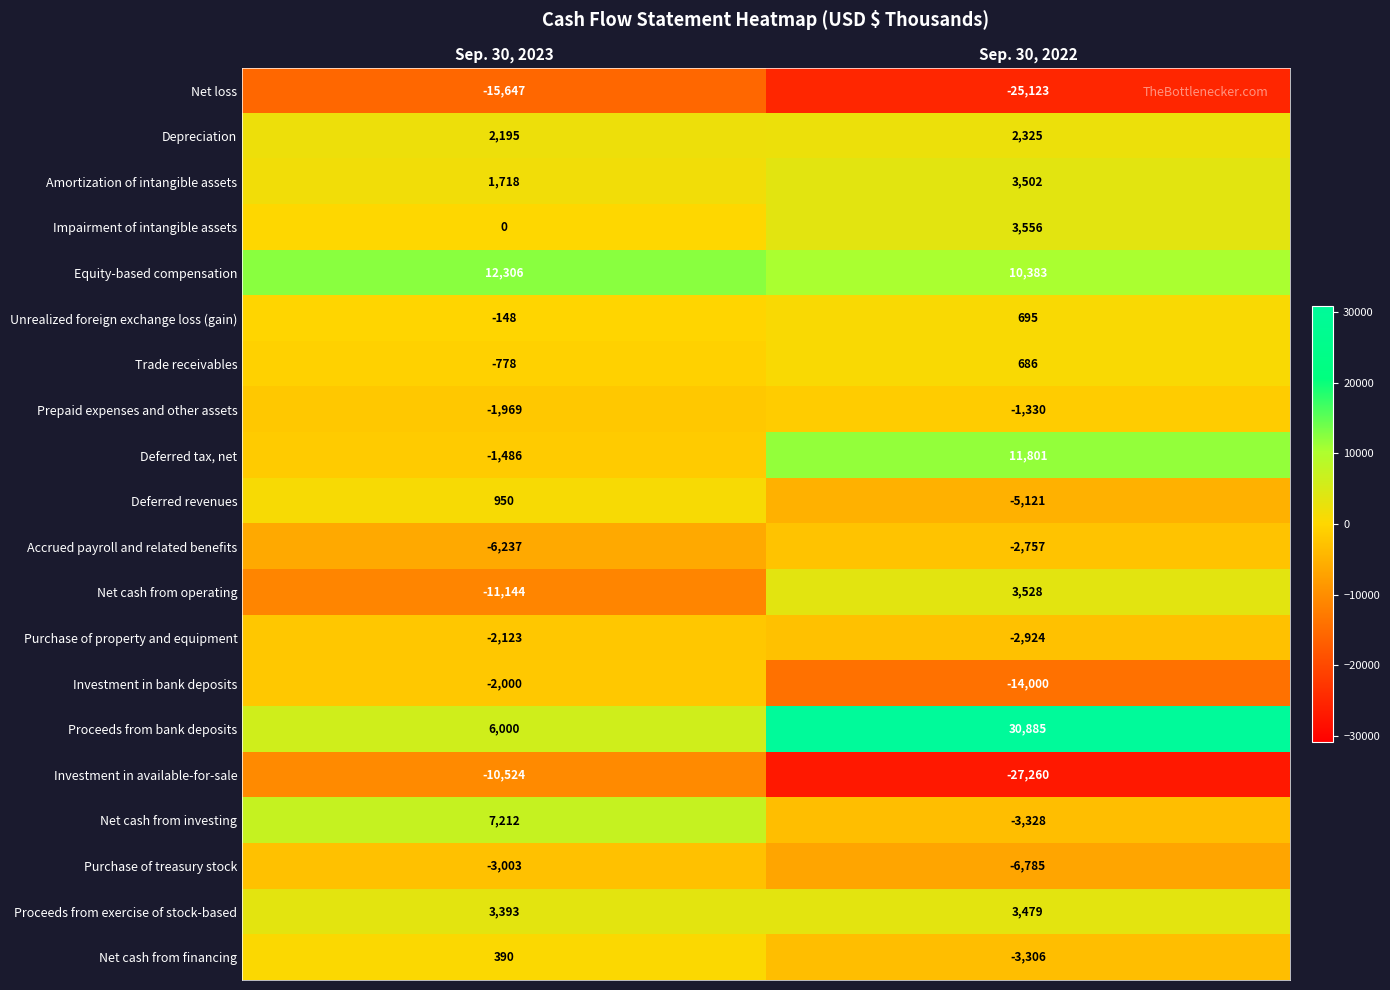

What is the difference between the highest and lowest values at Sep. 30, 2023?

27953